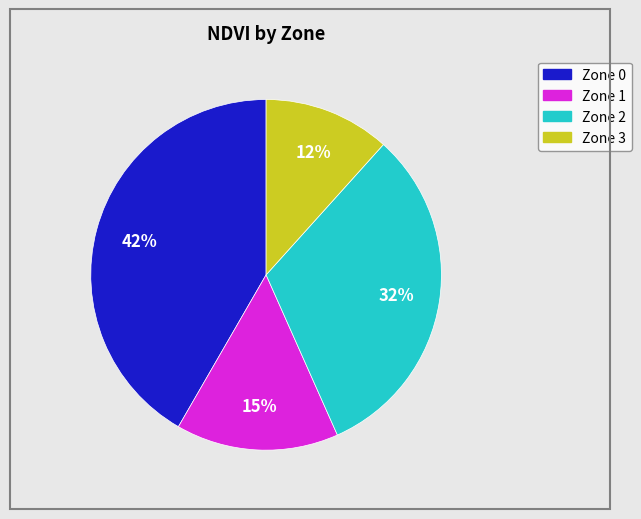

Approximately how many times larger is the value at Zone 3 compared to Zone 2?

0.4